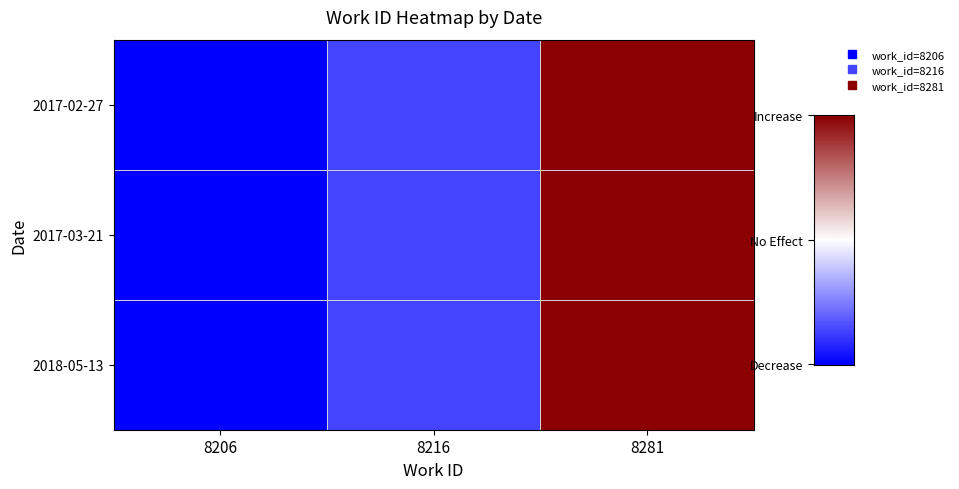

Which series changed the most between 8206 and 8281?

2017-02-27